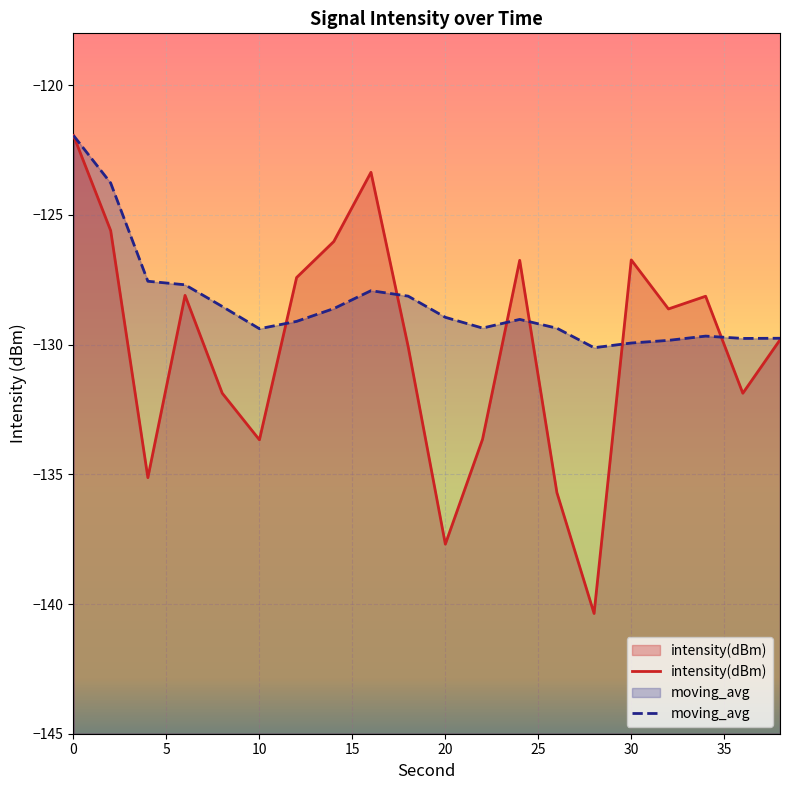

How many values in the intensity(dBm) series exceed -128?

7